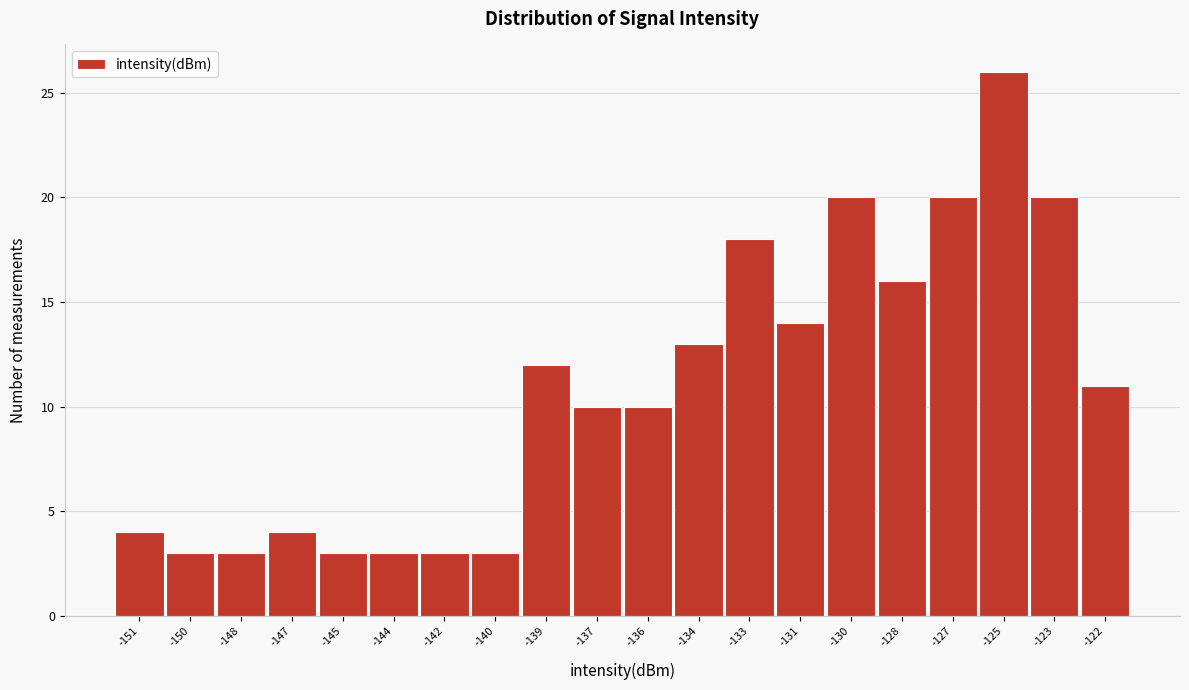

Reading right to left, list all the values displayed in this chart.

11	20	26	20	16	20	14	18	13	10	10	12	3	3	3	3	4	3	3	4